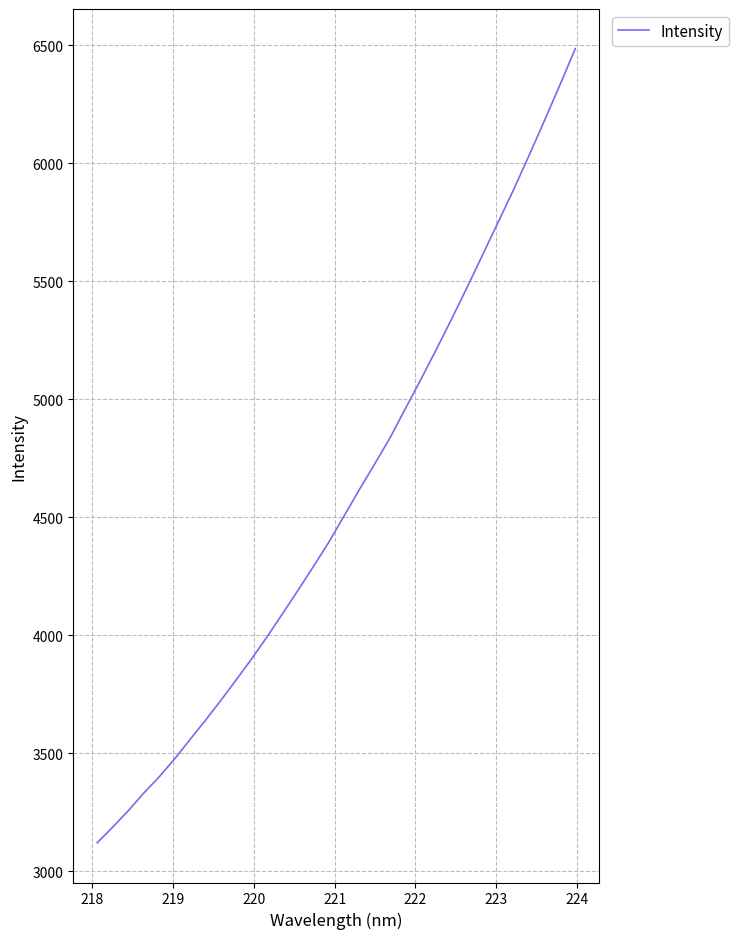

What is the minimum value shown in the chart?

3121.2